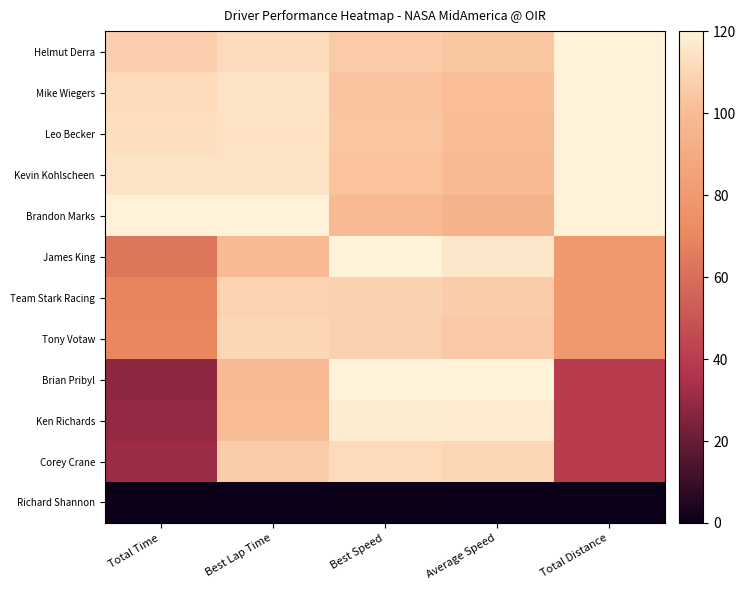

Rank the series at Average Speed from lowest to highest value.

Richard Shannon, Brandon Marks, Kevin Kohlscheen, Leo Becker, Mike Wiegers, Helmut Derra, Tony Votaw, Team Stark Racing, Corey Crane, James King, Ken Richards, Brian Pribyl